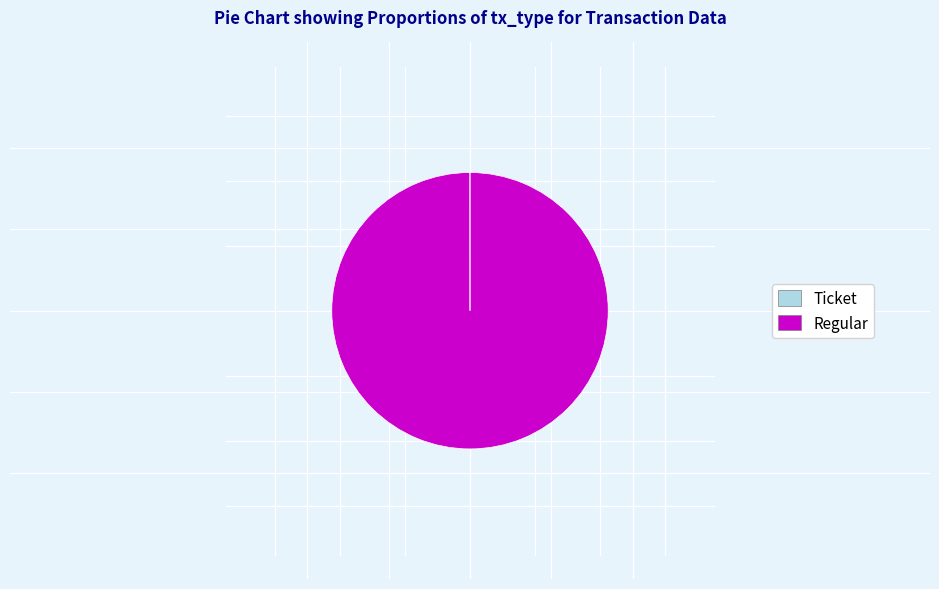

Which category has the biggest portion of the pie?

Regular